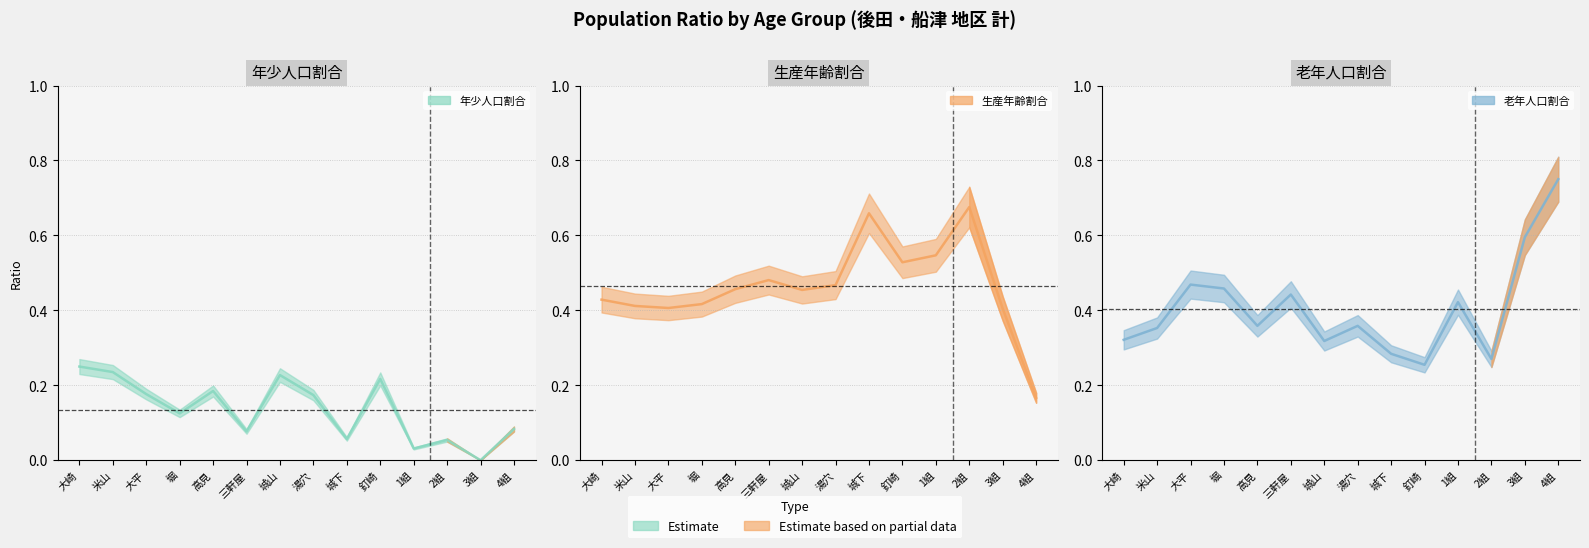

What is the value of the 生産年齢割合 point at the 6th from the left?

0.5